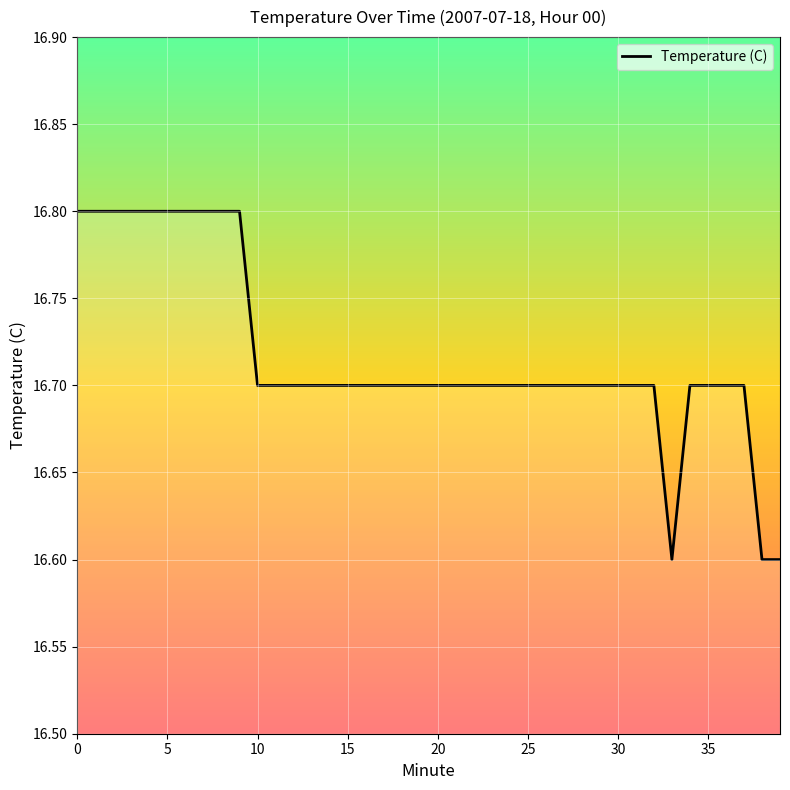

What is the smallest value displayed?

16.6